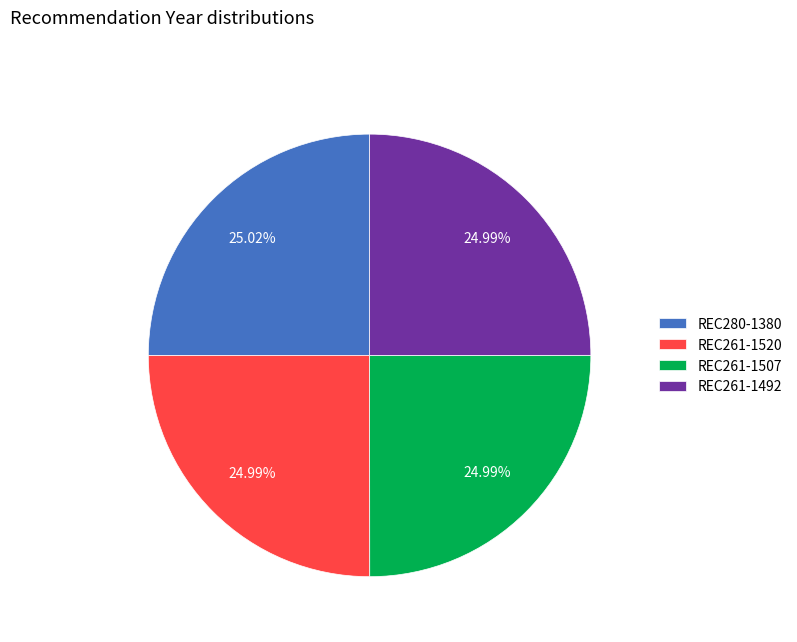

How many slices are in this pie chart?

4